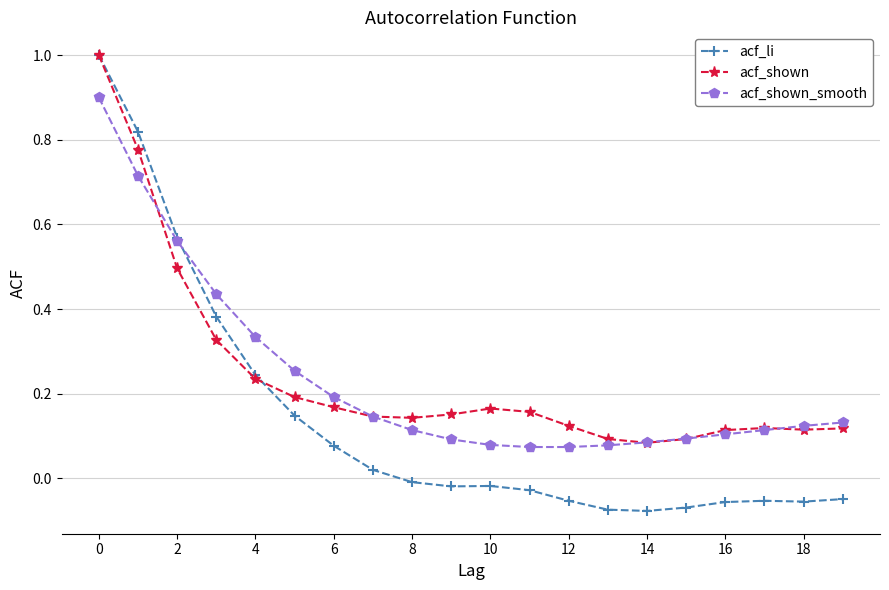

What is the highest value of the acf_shown series?

1.0